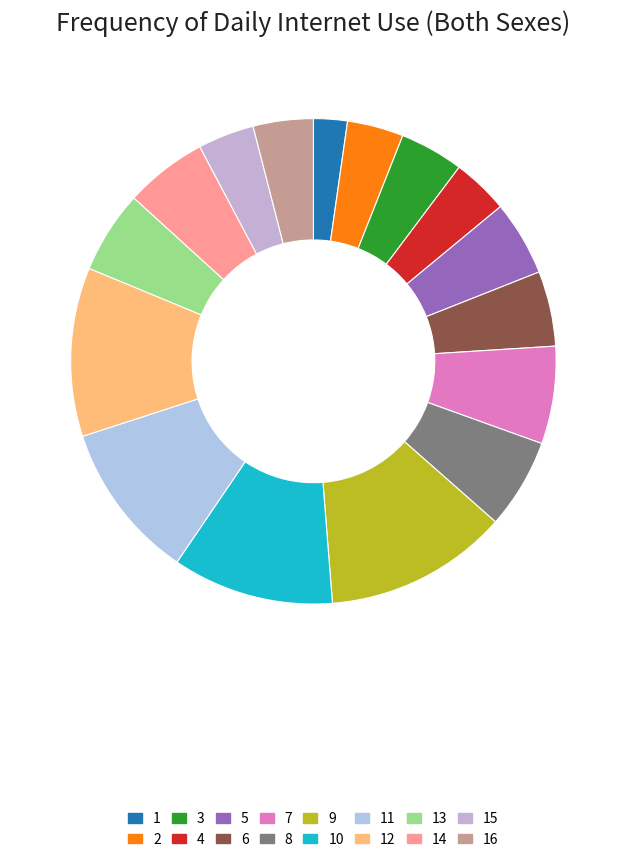

Count the number of slices in the pie.

16